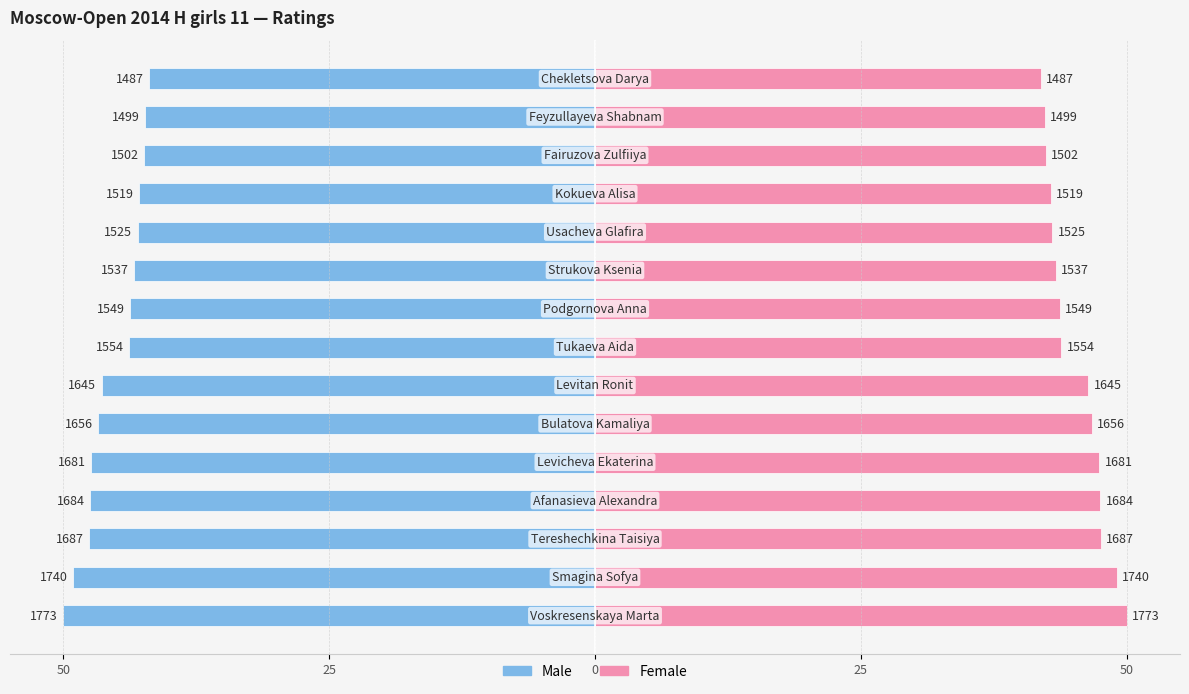

What is the difference between the second highest and second lowest values in the Female series?

6.8